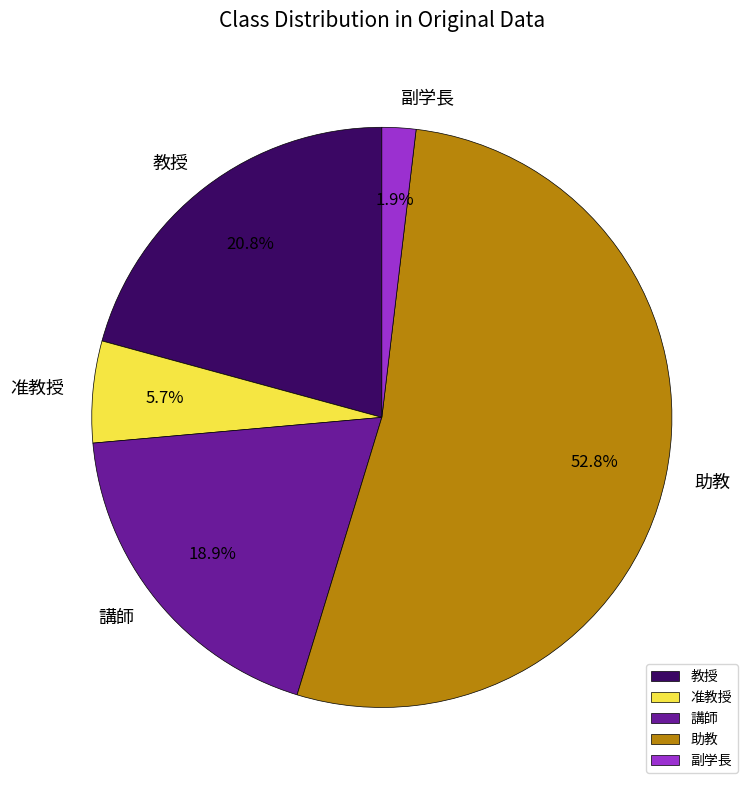

Rank the categories by value from lowest to highest.

副学長, 准教授, 講師, 教授, 助教